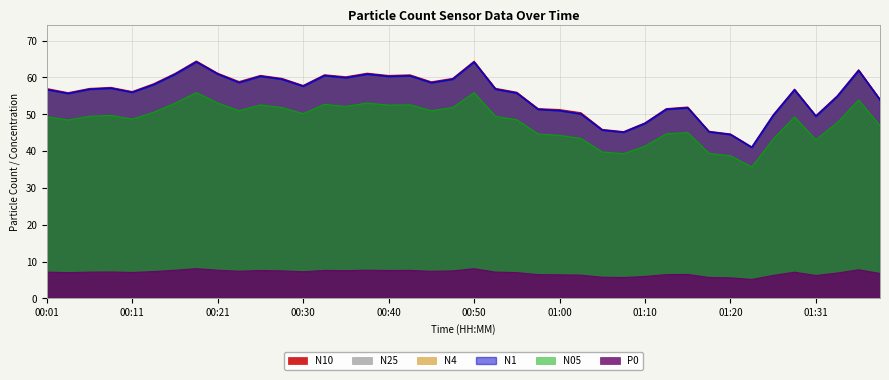

What is the value of the N1 point at the 35th from the left?

49.7